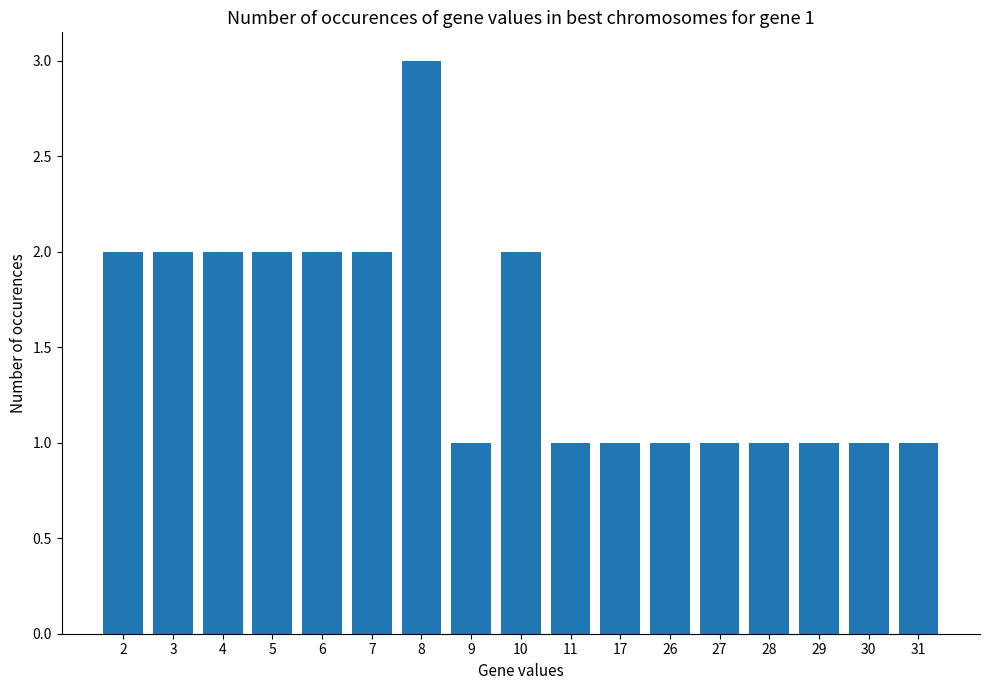

What is the difference between the values at 30 and 2?

1